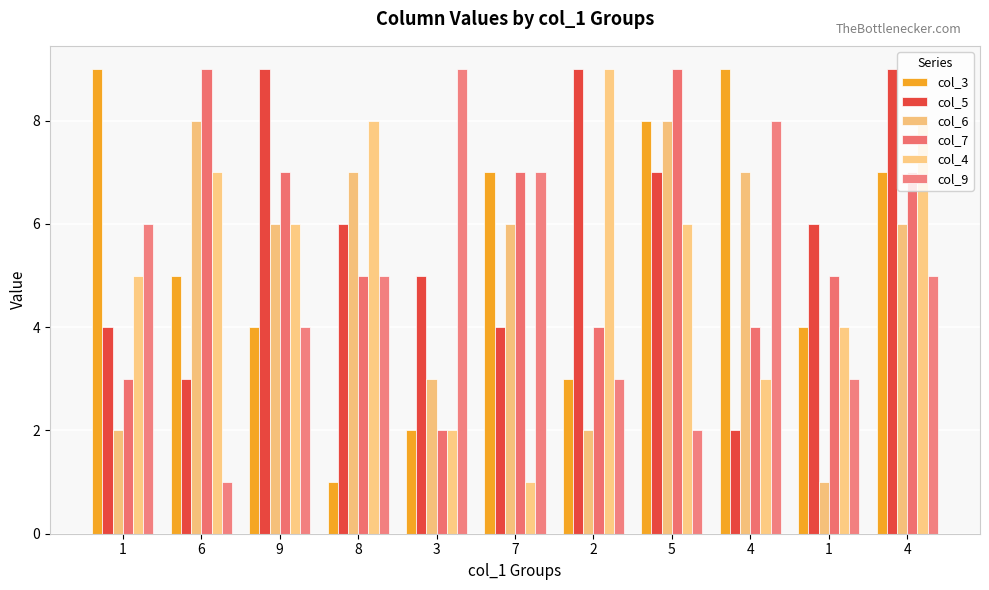

Which has a higher value, 9 or 6?

6